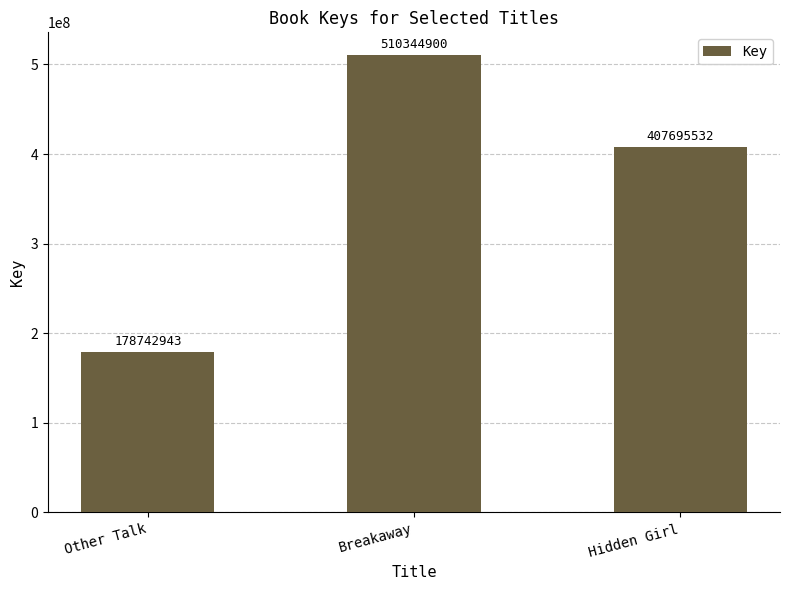

What is the difference between the maximum and minimum values?

331601957